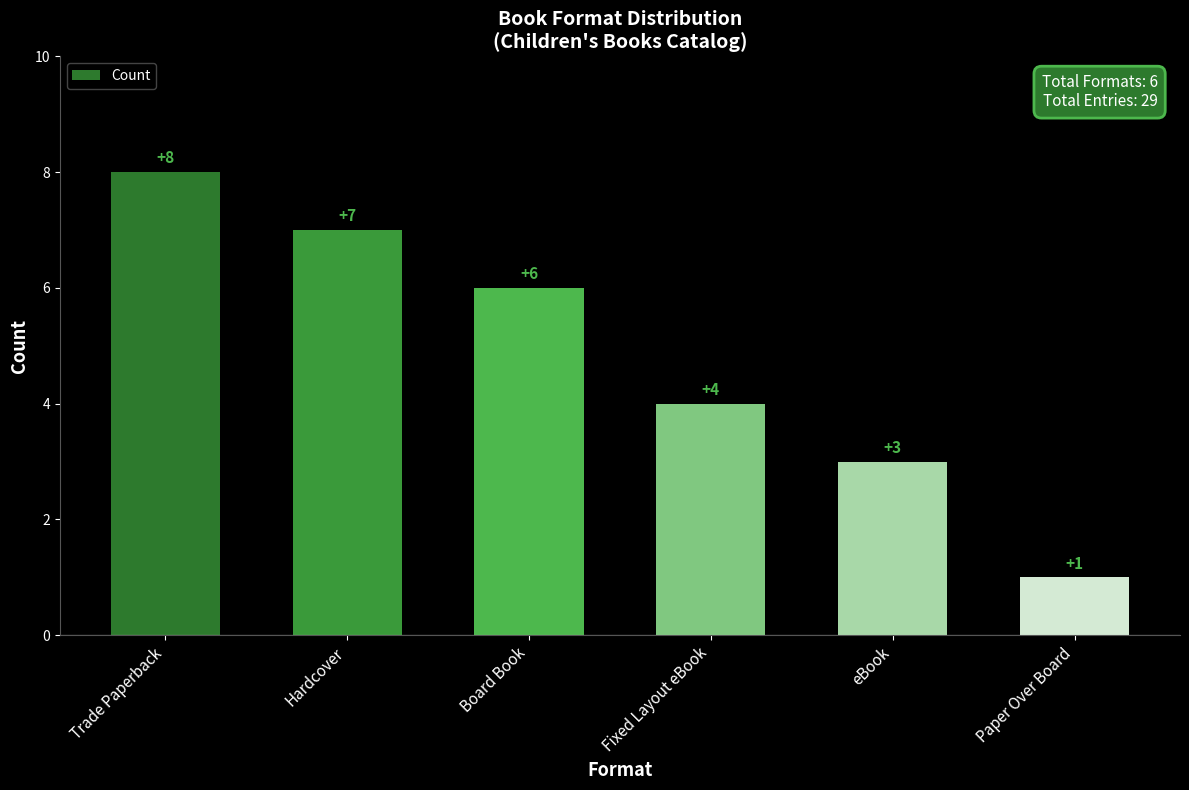

Rank the categories by value from highest to lowest.

Trade Paperback, Hardcover, Board Book, Fixed Layout eBook, eBook, Paper Over Board